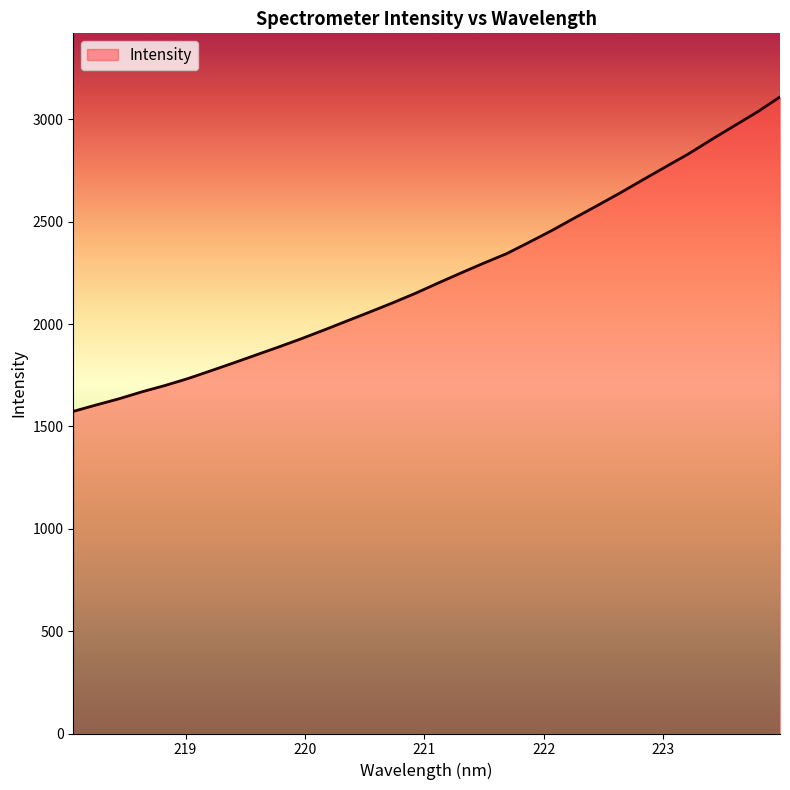

What is the minimum value shown in the chart?

1573.8